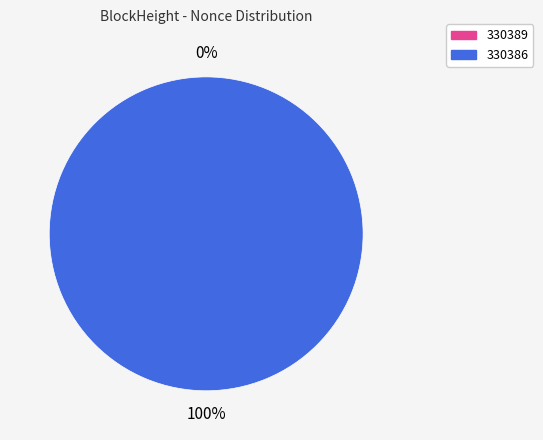

What percentage do 330389 and 330386 together represent?

100.0%